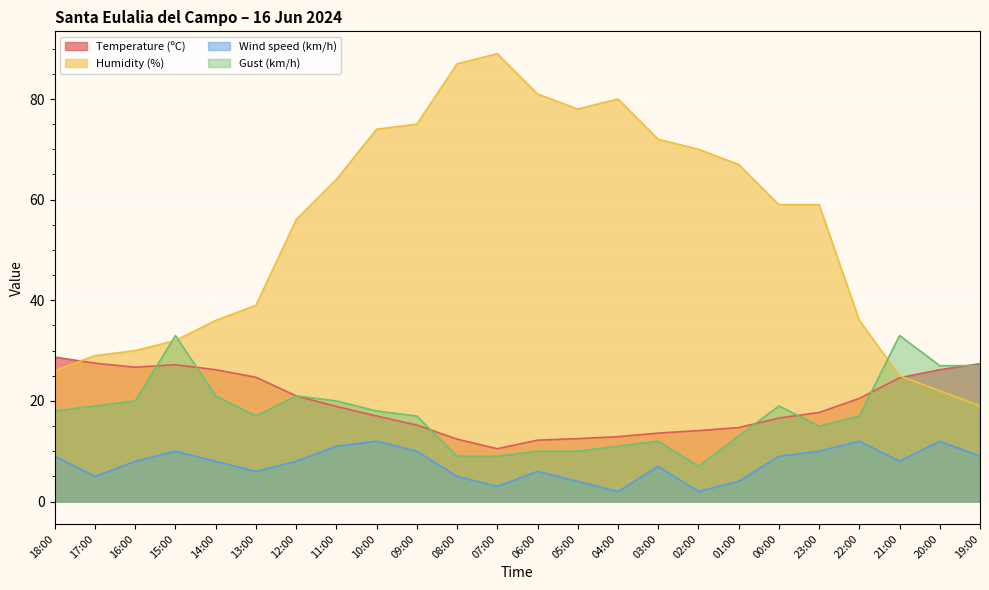

What is the sum of all Temperature (ºC) values?

469.0